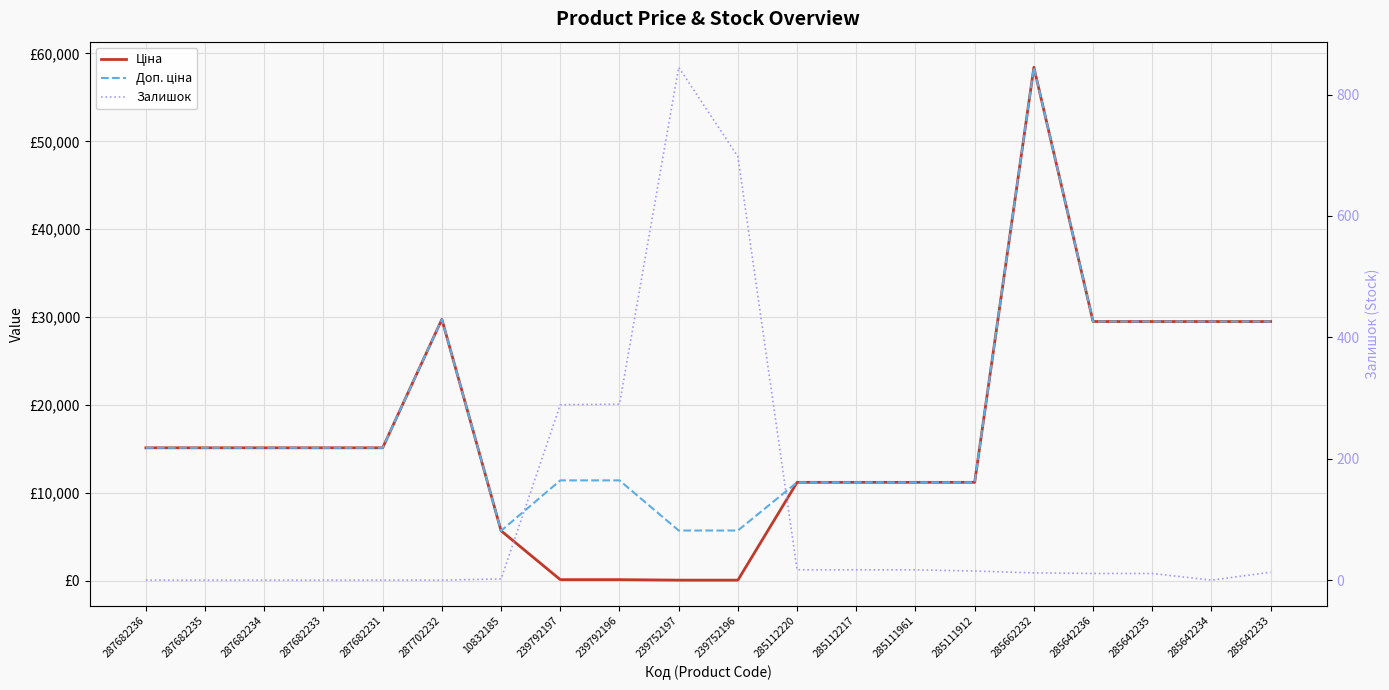

What are all the series names shown in the legend?

Ціна, Доп. ціна, Залишок